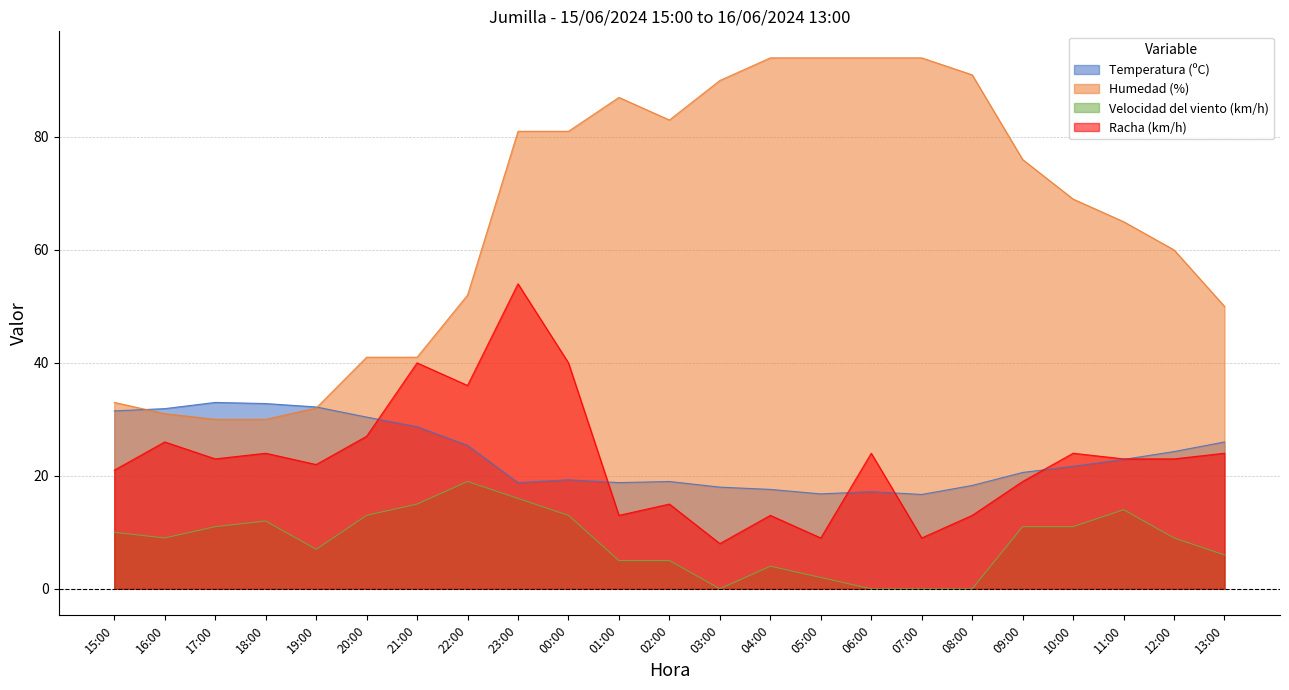

Rank the series at 23:00 from highest to lowest value.

Humedad (%), Racha (km/h), Temperatura (ºC), Velocidad del viento (km/h)